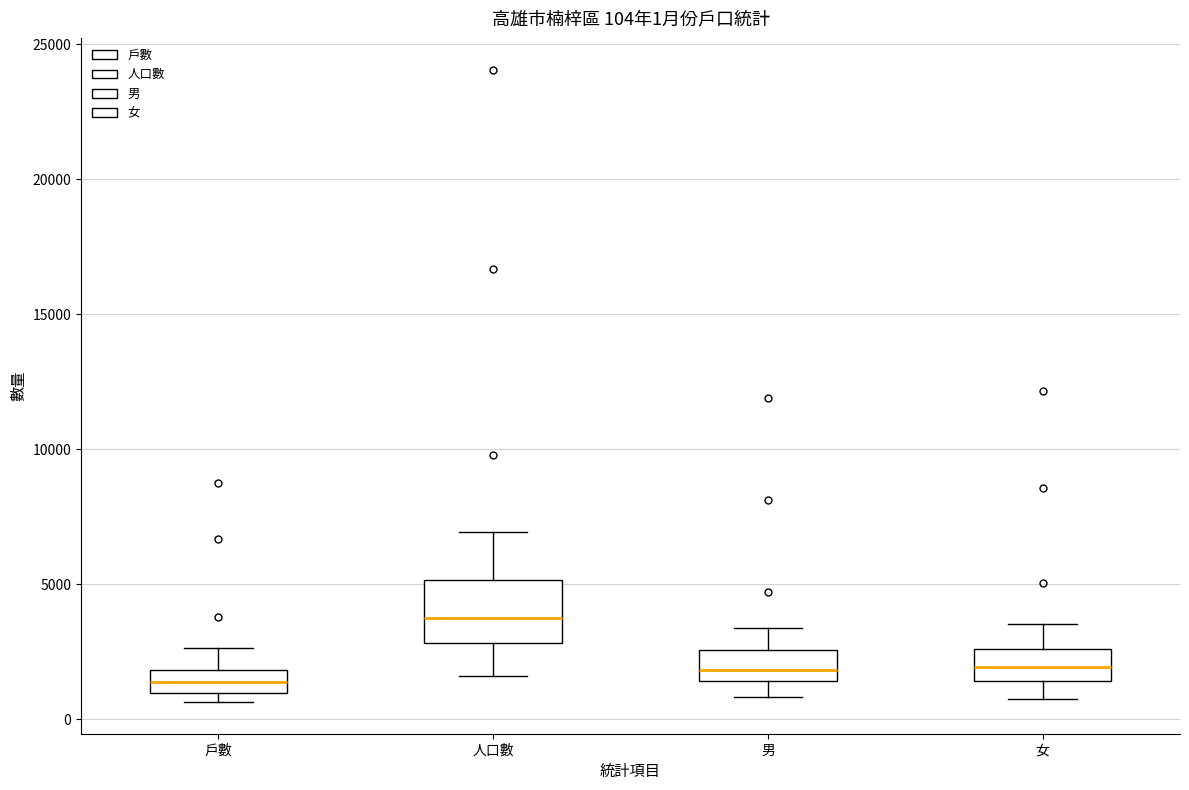

Which box is the tallest, from its lower edge to its upper edge?

人口數